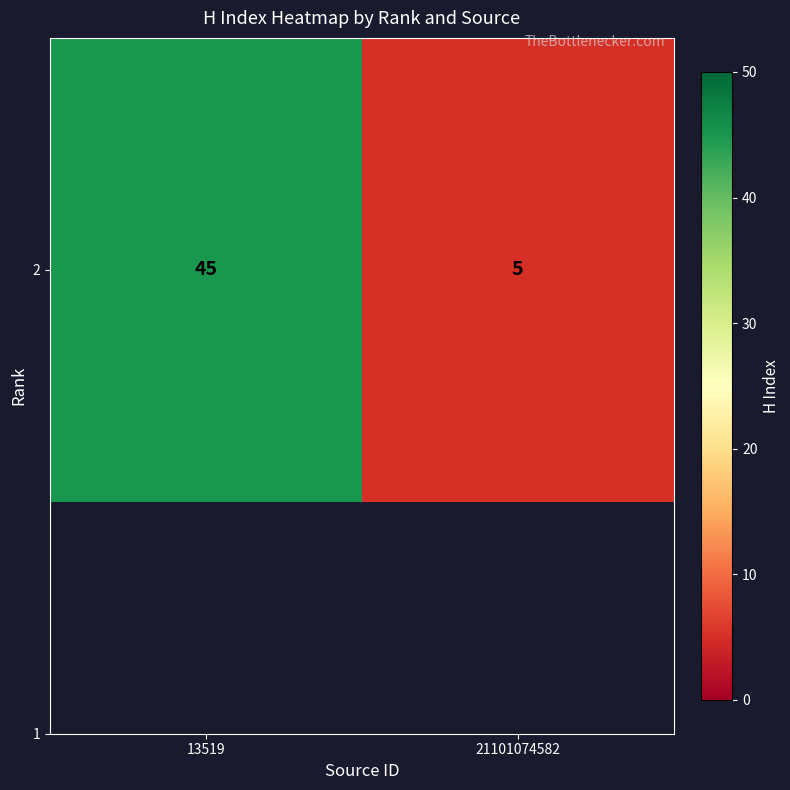

Count the number of categories in the chart.

2